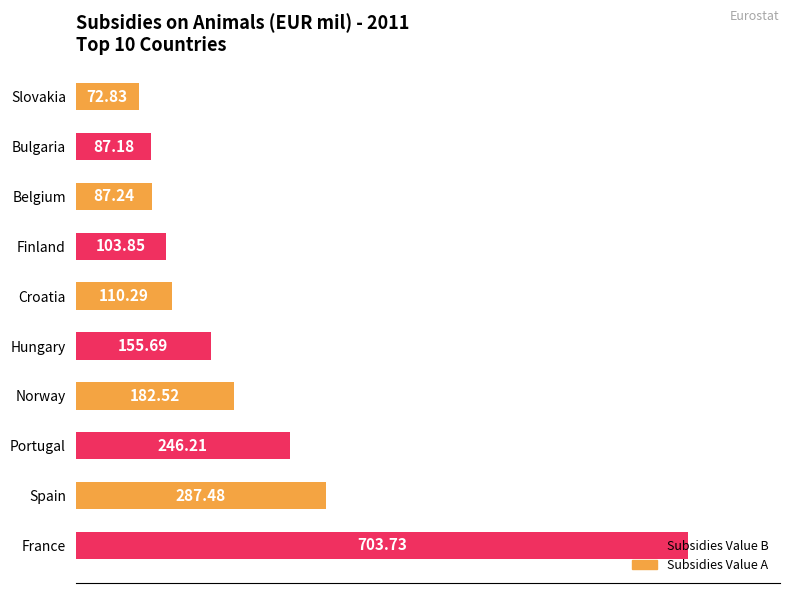

How many data points are less than 155?

5